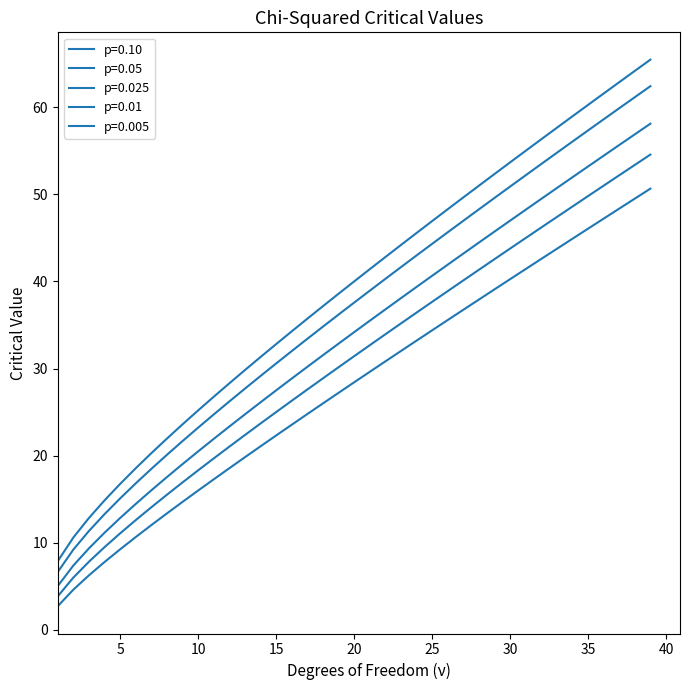

Reading left to right, extract all data points from this chart.

p=0.10: 2.7	4.6	6.3	7.8	9.2	10.6	12.0	13.4	14.7	16.0	17.3	18.5	19.8	21.1	22.3	23.5	24.8	26.0	27.2	28.4	29.6	30.8	32.0	33.2	34.4	35.6	36.7	37.9	39.1	40.3	41.4	42.6	43.7	44.9	46.1	47.2	48.4	49.5	50.7
p=0.05: 3.8	6.0	7.8	9.5	11.1	12.6	14.1	15.5	16.9	18.3	19.7	21.0	22.4	23.7	25.0	26.3	27.6	28.9	30.1	31.4	32.7	33.9	35.2	36.4	37.7	38.9	40.1	41.3	42.6	43.8	45.0	46.2	47.4	48.6	49.8	51.0	52.2	53.4	54.6
p=0.025: 5.0	7.4	9.3	11.1	12.8	14.4	16.0	17.5	19.0	20.5	21.9	23.3	24.7	26.1	27.5	28.8	30.2	31.5	32.9	34.2	35.5	36.8	38.1	39.4	40.6	41.9	43.2	44.5	45.7	47.0	48.2	49.5	50.7	52.0	53.2	54.4	55.7	56.9	58.1
p=0.01: 6.6	9.2	11.3	13.3	15.1	16.8	18.5	20.1	21.7	23.2	24.7	26.2	27.7	29.1	30.6	32.0	33.4	34.8	36.2	37.6	38.9	40.3	41.6	43.0	44.3	45.6	47.0	48.3	49.6	50.9	52.2	53.5	54.8	56.1	57.3	58.6	59.9	61.2	62.4
p=0.005: 7.9	10.6	12.8	14.9	16.7	18.5	20.3	22.0	23.6	25.2	26.8	28.3	29.8	31.3	32.8	34.3	35.7	37.2	38.6	40.0	41.4	42.8	44.2	45.6	46.9	48.3	49.6	51.0	52.3	53.7	55.0	56.3	57.6	59.0	60.3	61.6	62.9	64.2	65.5